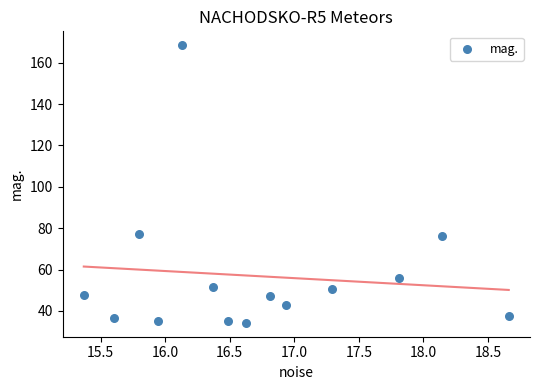

What is the range of Y values (max minus min)?

134.2